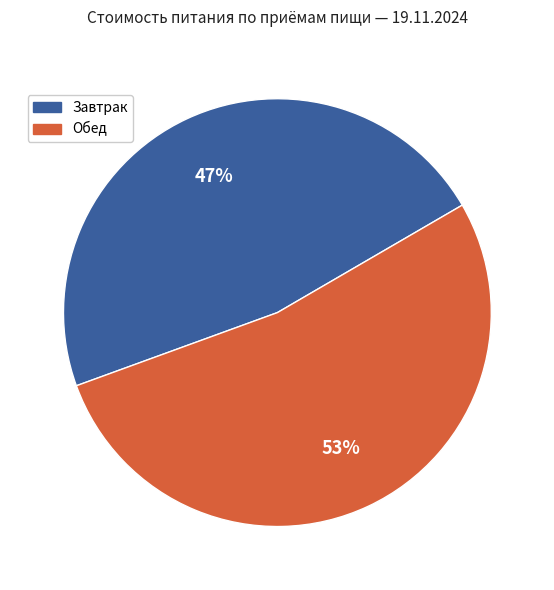

To the nearest percent, what is the difference between the Завтрак and Обед slice percentages?

6%